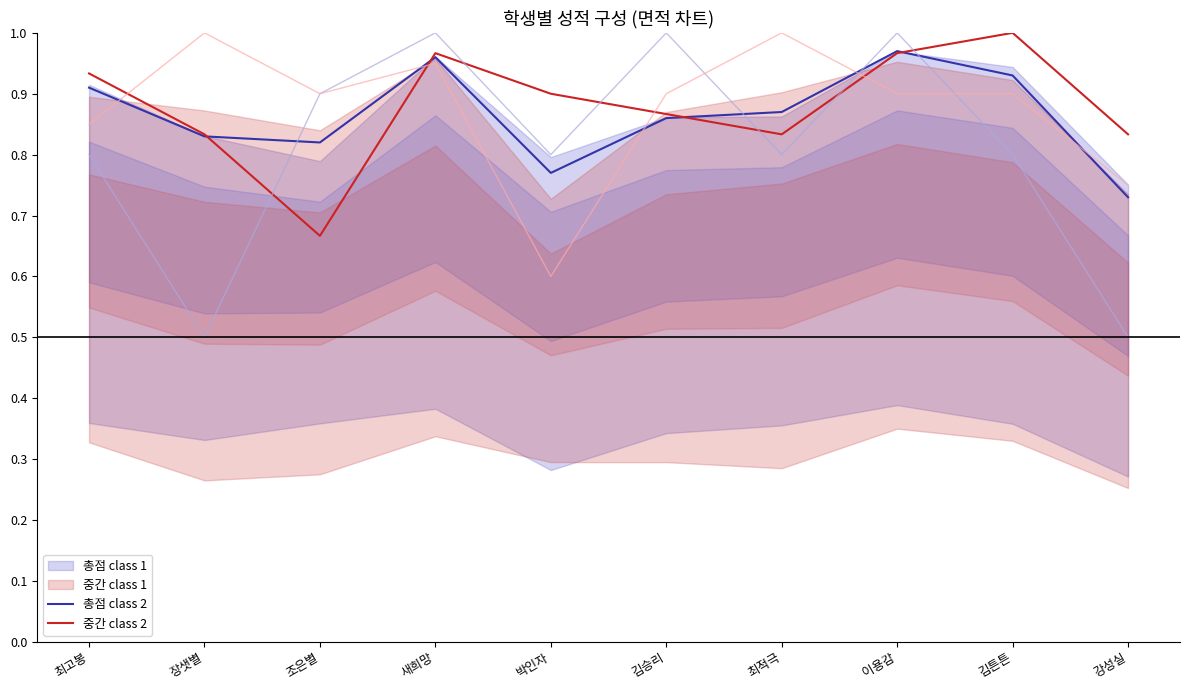

How many interior local peaks does the 중간 class 2 series have?

2